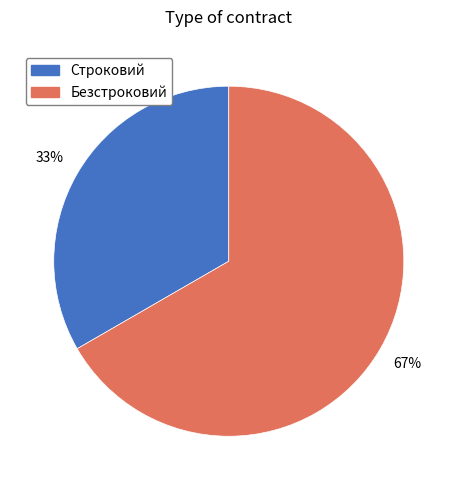

True or false: Безстроковий accounts for 67% of the total.

True